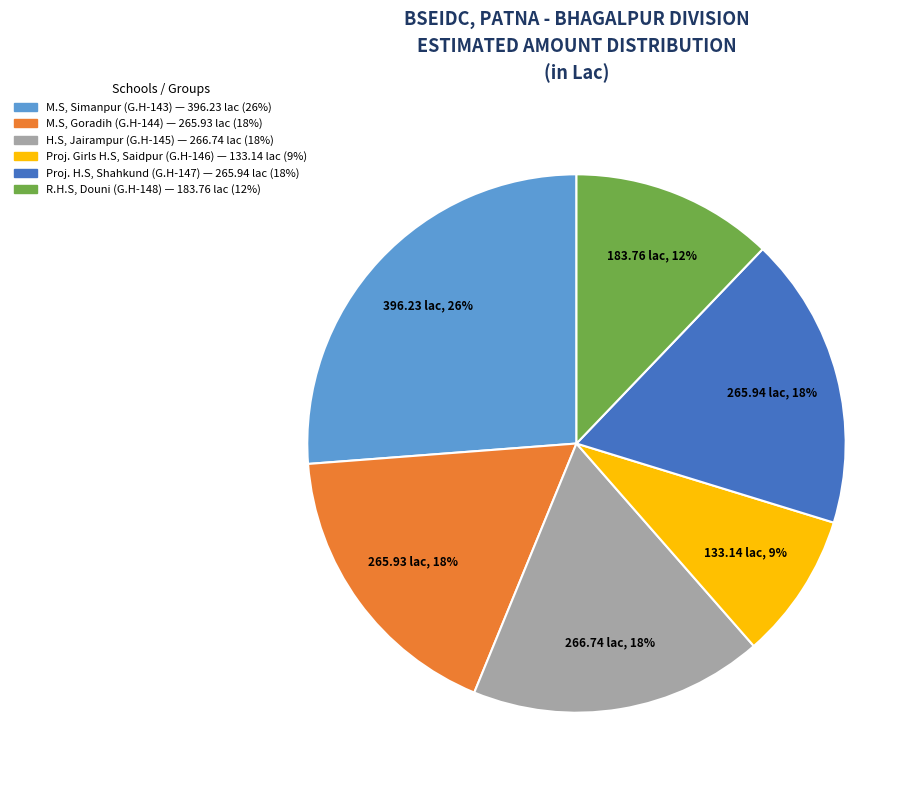

Is there a majority slice in this chart?

No